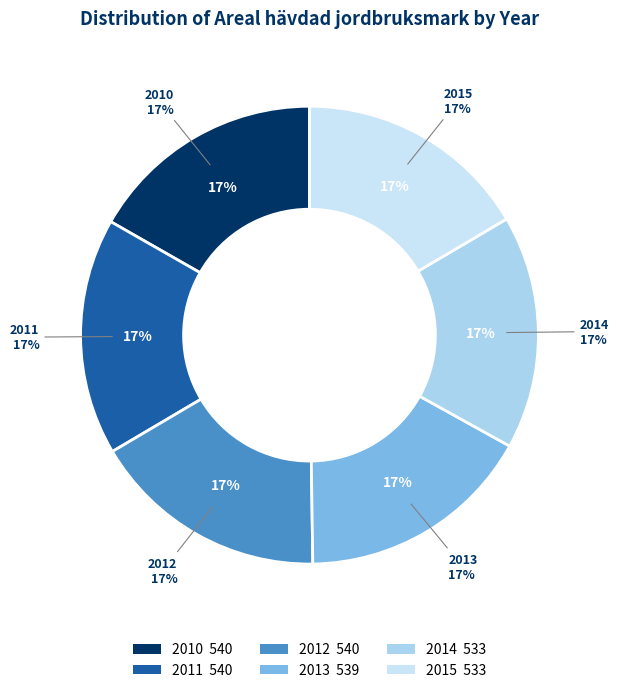

What portion of the pie excludes 2012?

83.3%